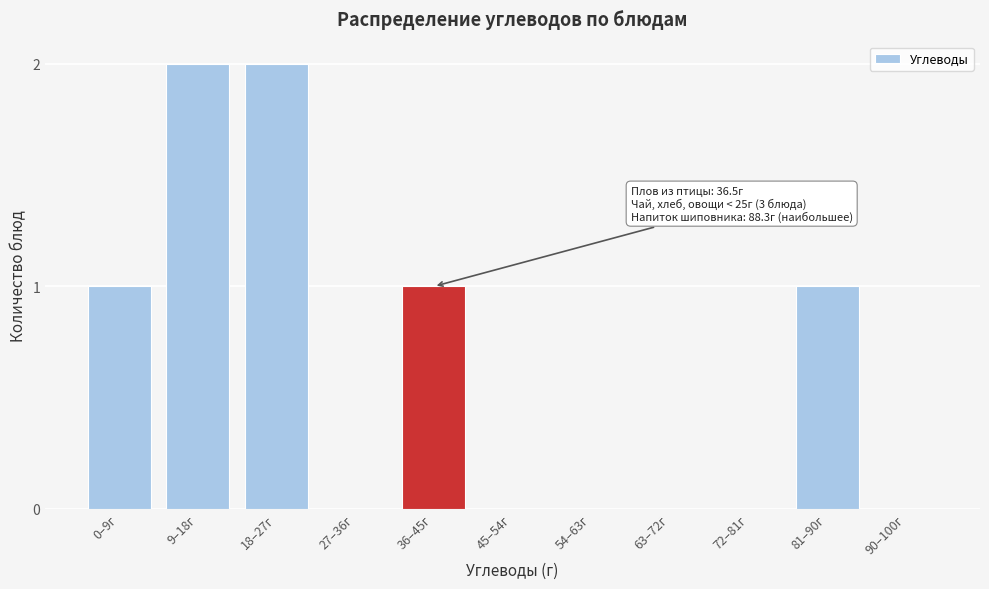

Reading left to right, extract all data points from this chart.

0–9г=1	9–18г=2	18–27г=2	27–36г=0	36–45г=1	45–54г=0	54–63г=0	63–72г=0	72–81г=0	81–90г=1	90–100г=0